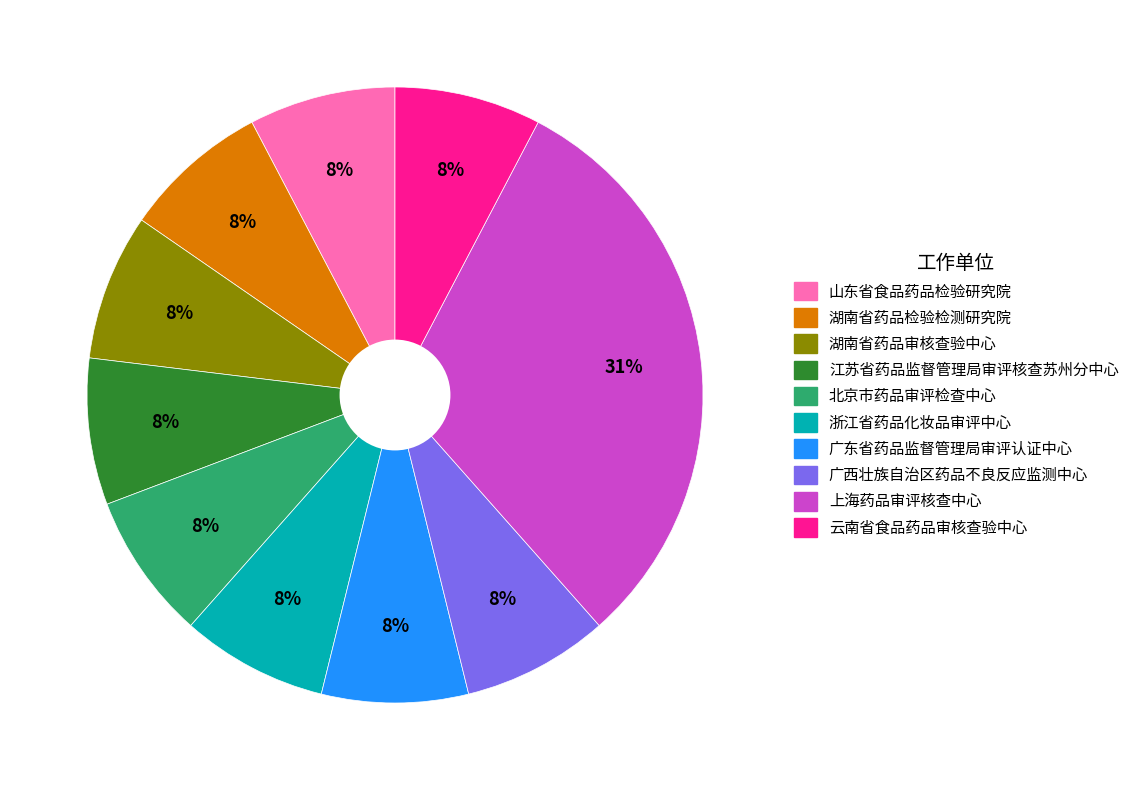

Does 北京市药品审评检查中心 account for over 50% of the chart?

No